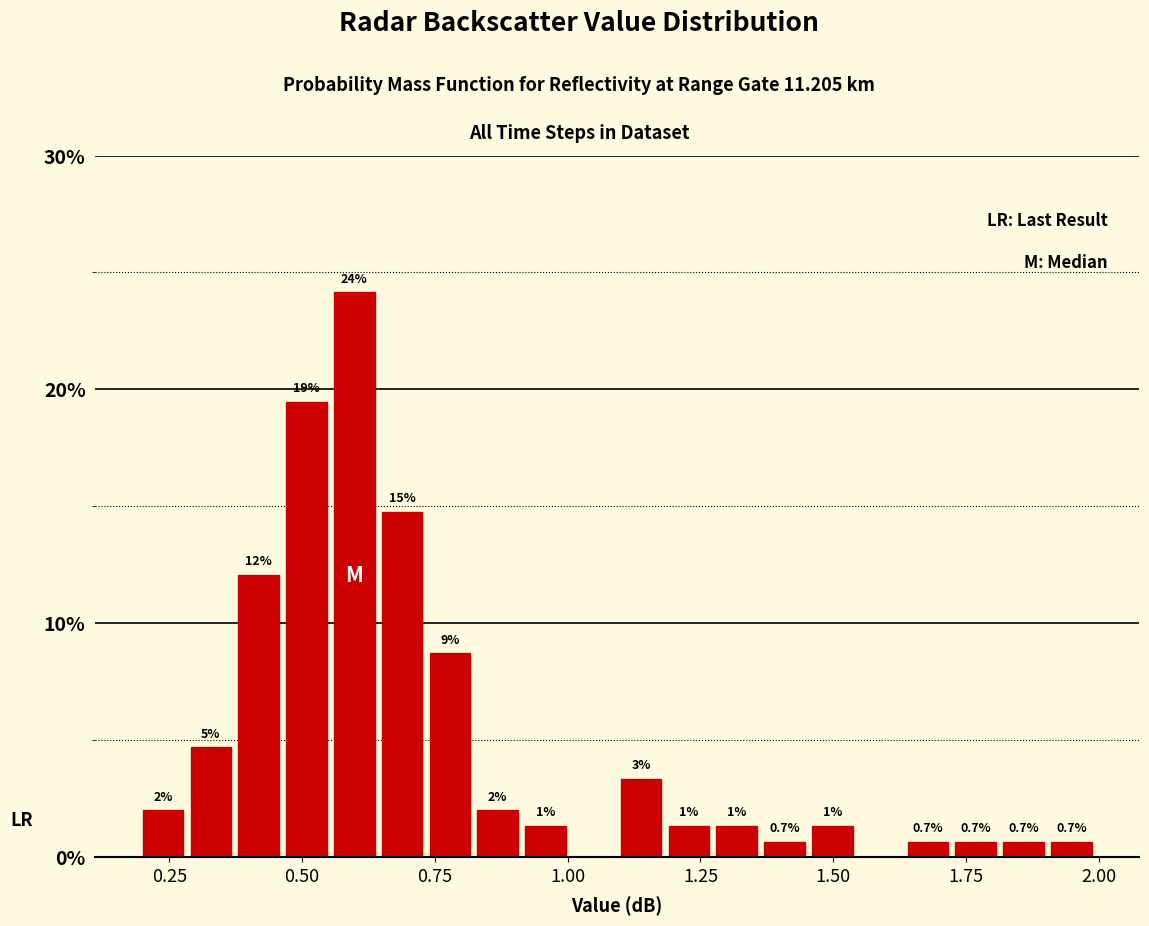

Around what value on the x-axis is the tallest bar? Give the approximate position of its centre, as read against the axis.

0.60